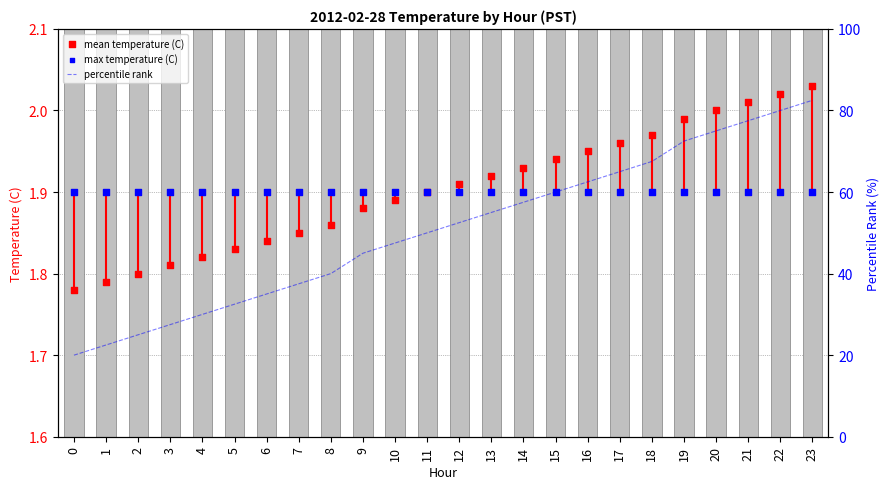

At how many categories does at least one series exceed 1?

24